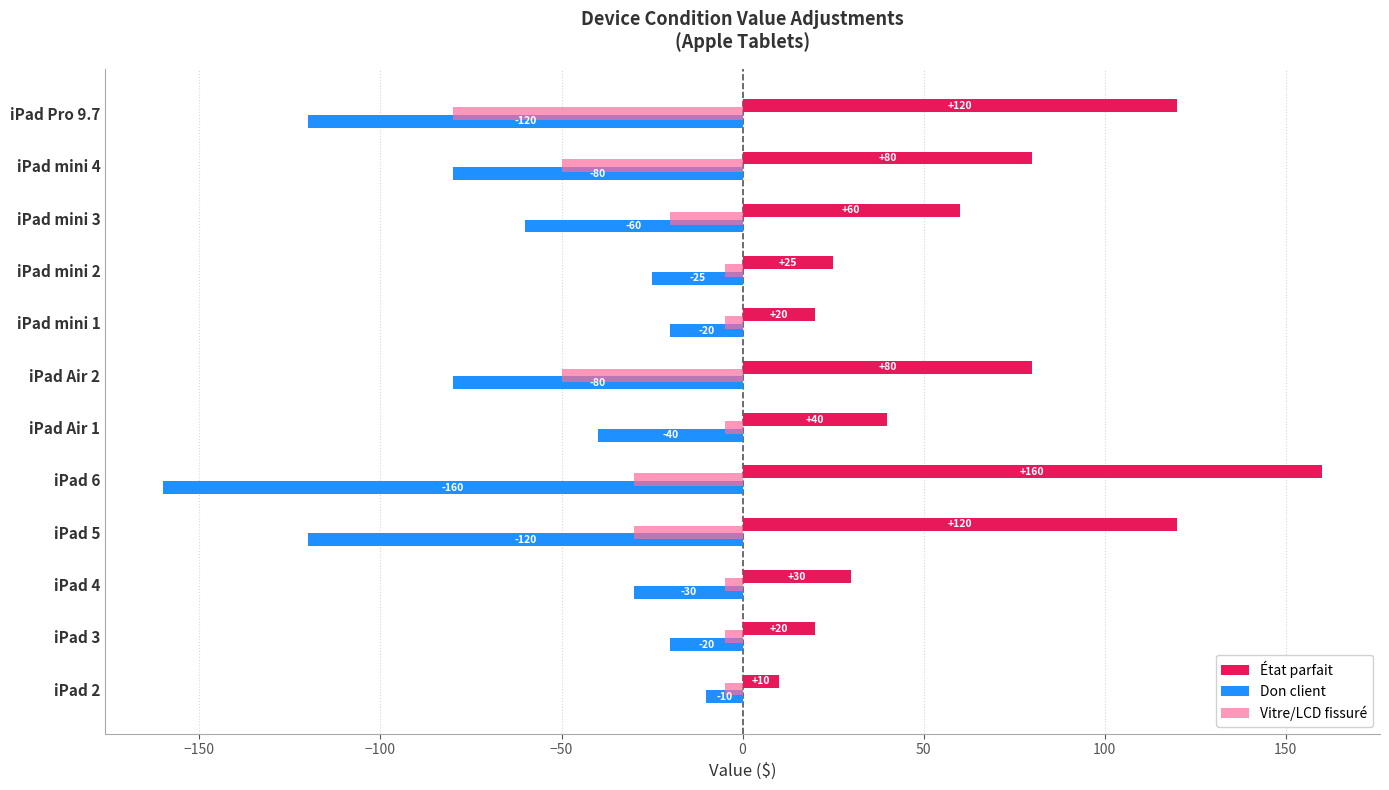

What is the difference between the second highest and second lowest values in the Vitre/LCD fissuré series?

45